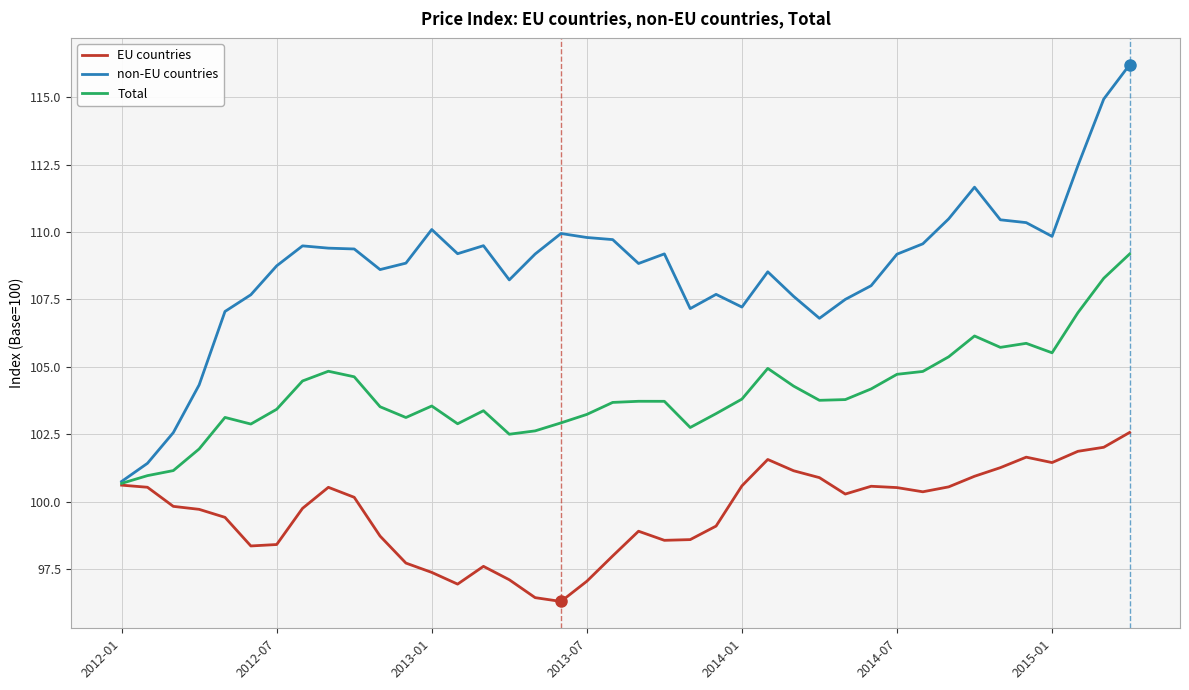

What is the highest value of the non-EU countries series?

116.2